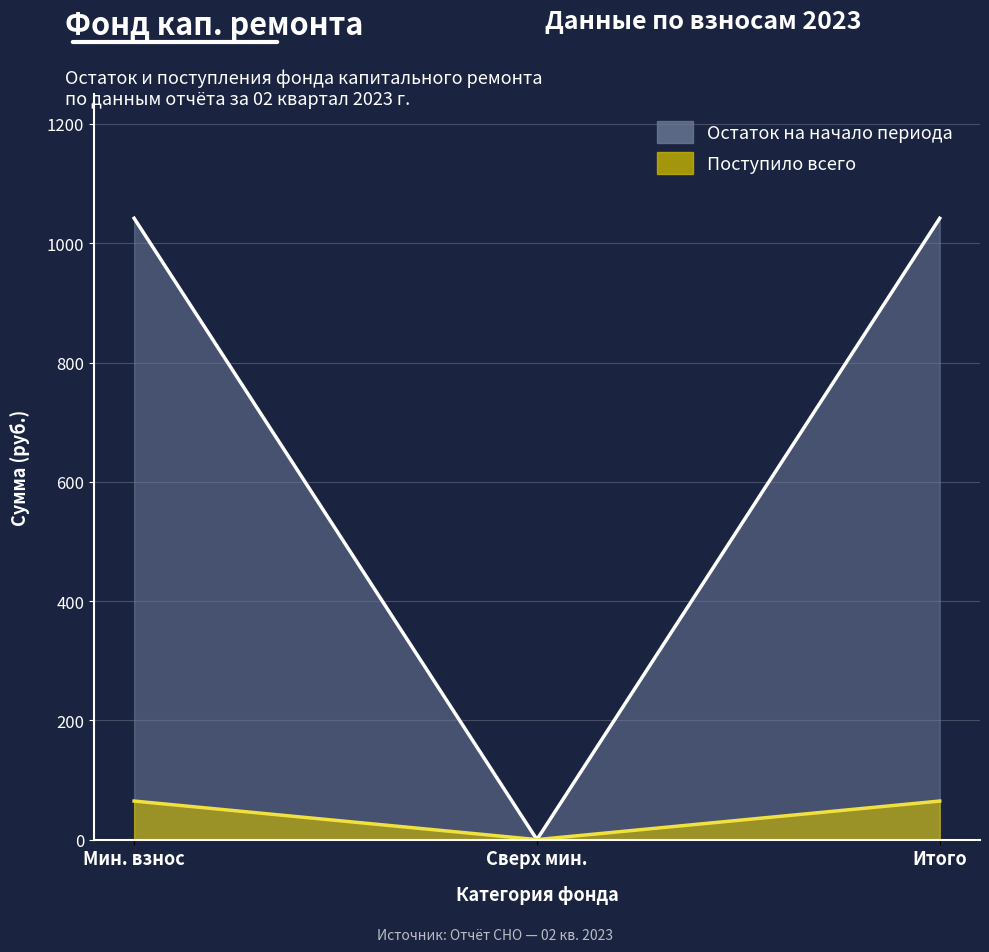

What are all the series names shown in the legend?

Остаток на начало периода, Поступило всего